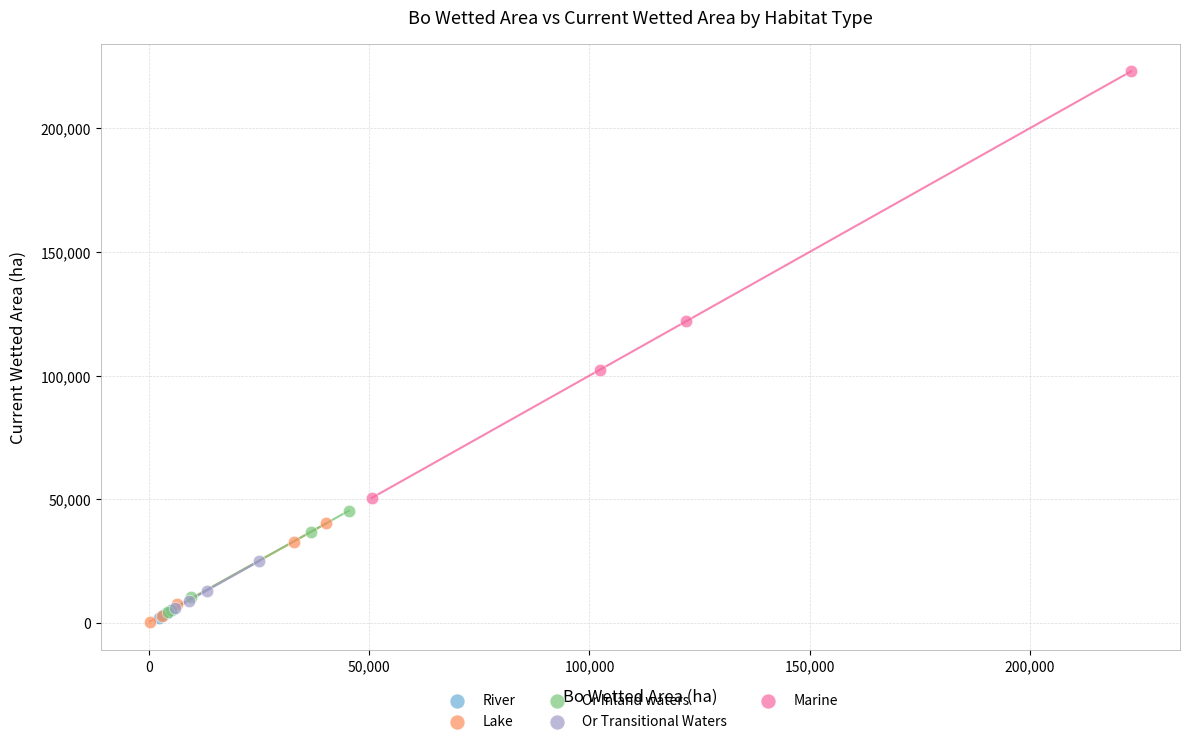

What are all the series names shown in the legend?

River, Lake, Or Inland waters, Or Transitional Waters, Marine